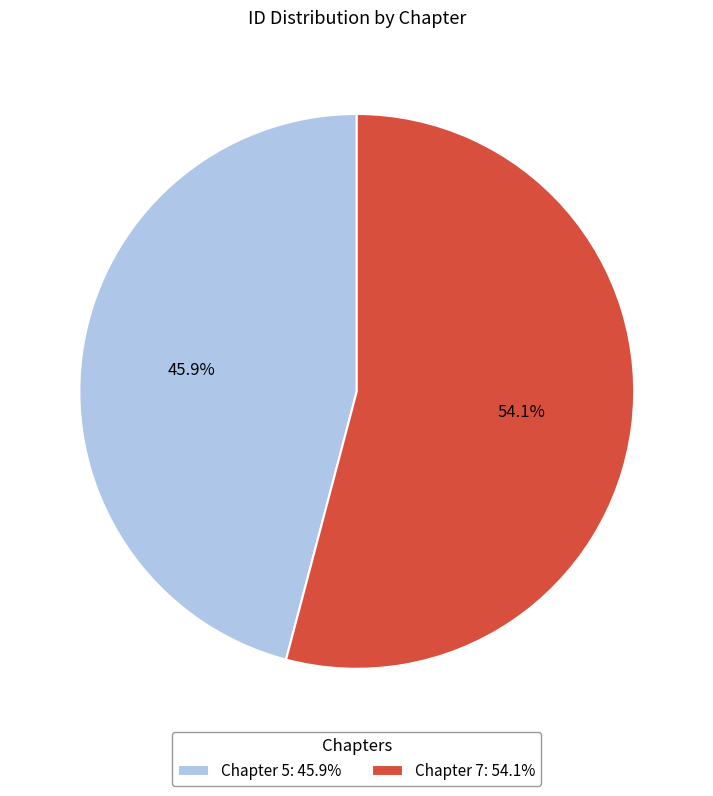

Combined, do Chapter 7 and Chapter 5 account for over 50%?

Yes